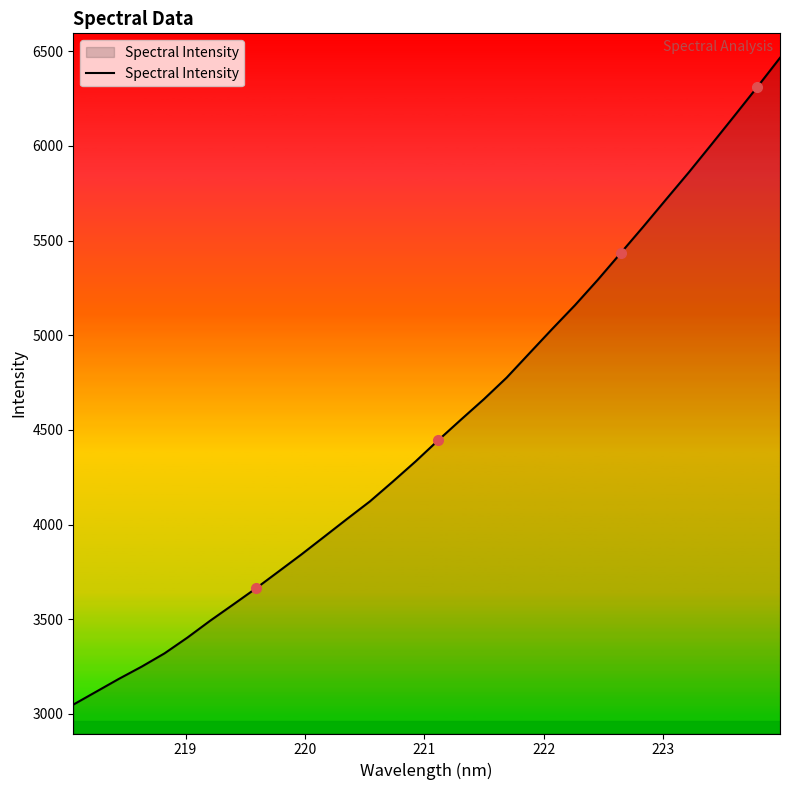

What is the greatest value displayed?

6465.2